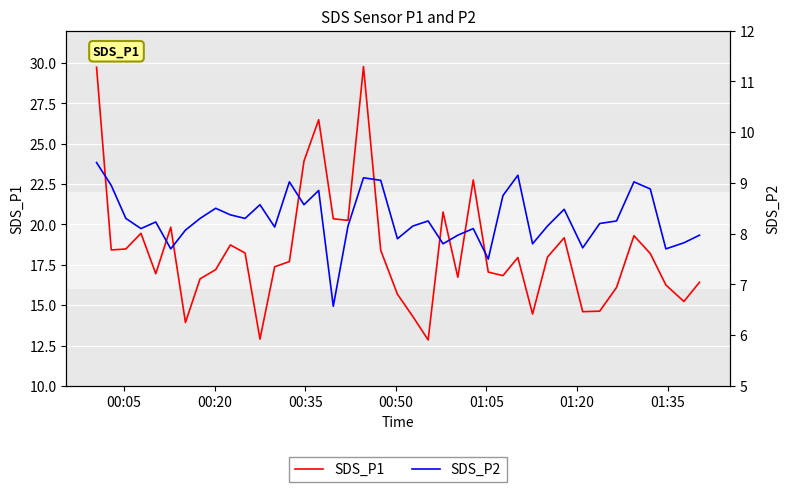

What is the sum of all SDS_P2 values?

331.8